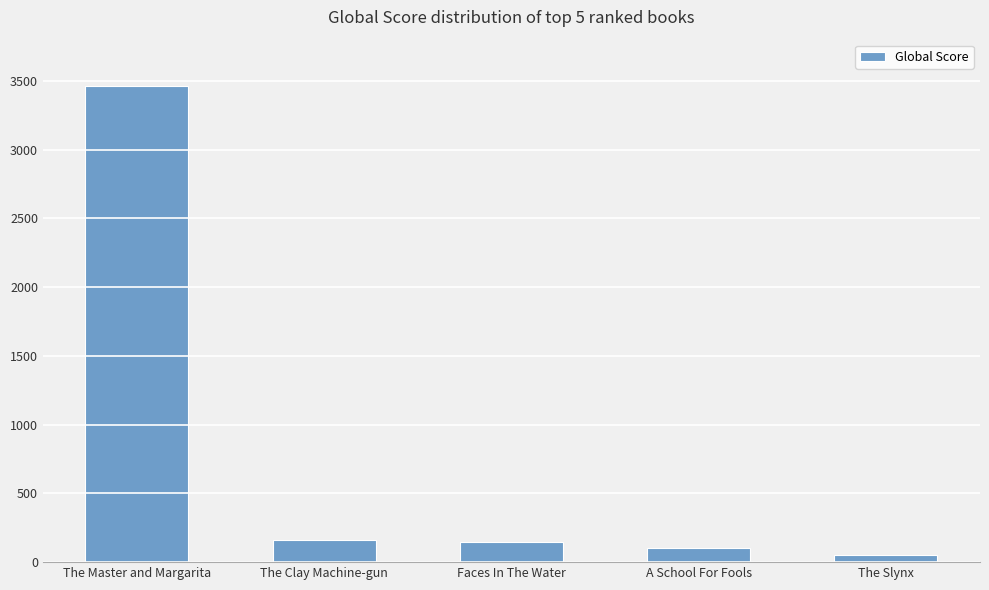

At which category does the chart reach its peak across all series?

The Master and Margarita